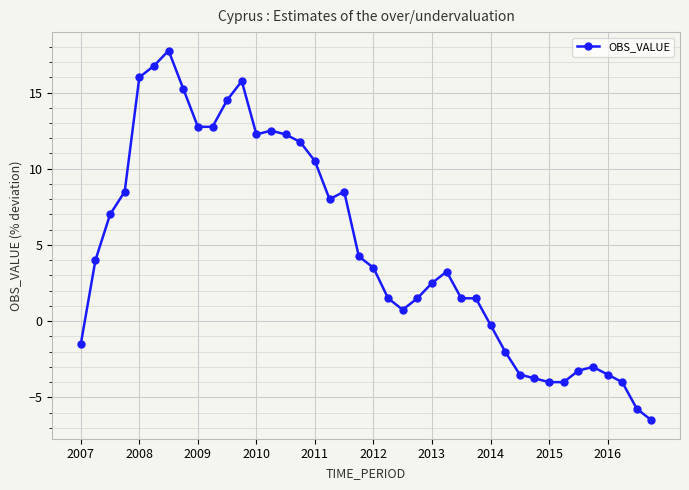

What is the average value?

4.8